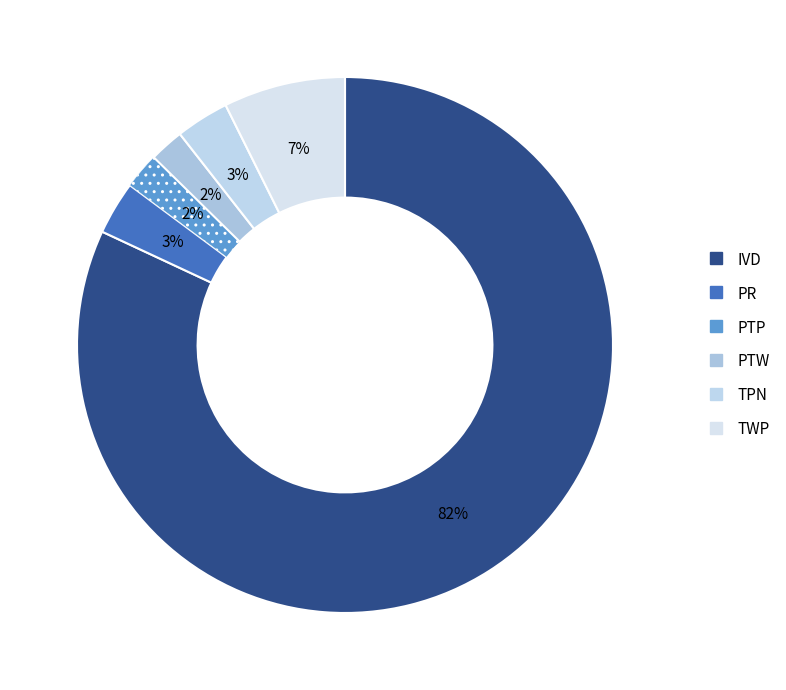

How many segments does this pie chart have?

6